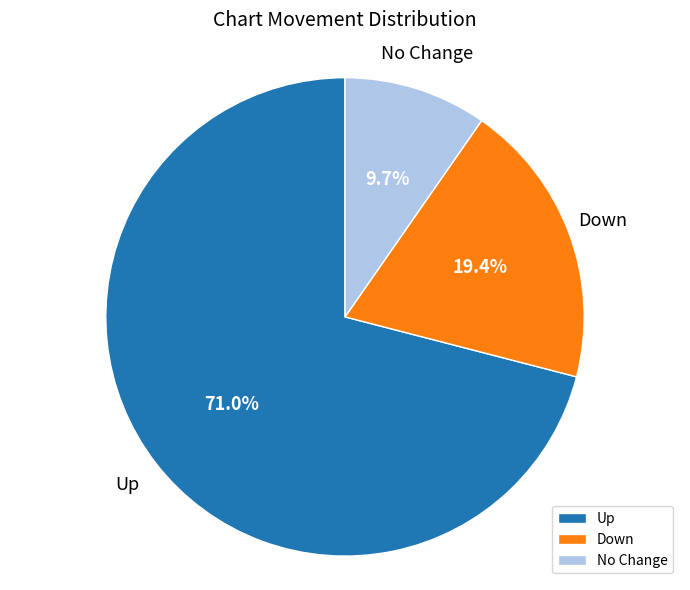

Count the number of slices in the pie.

3